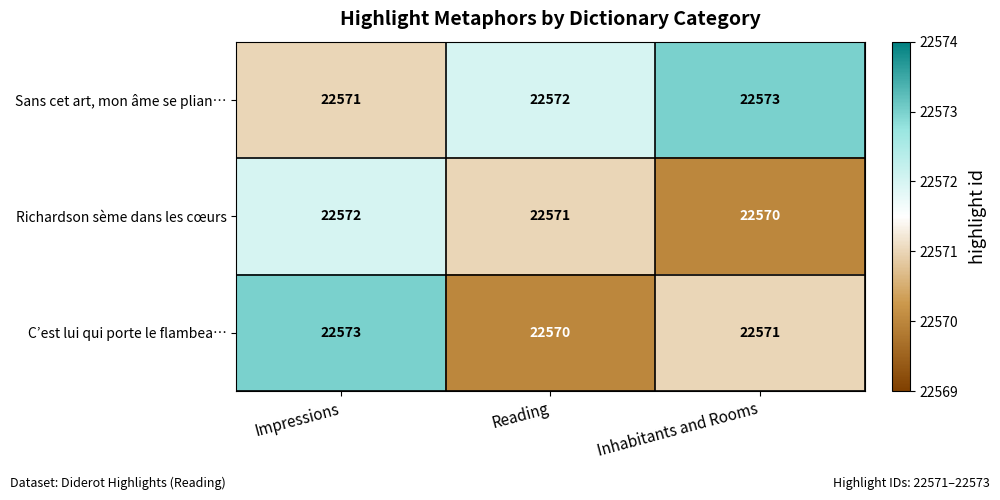

Count the C’est lui qui porte le flambea… values in the range 22570 to 22573.

3